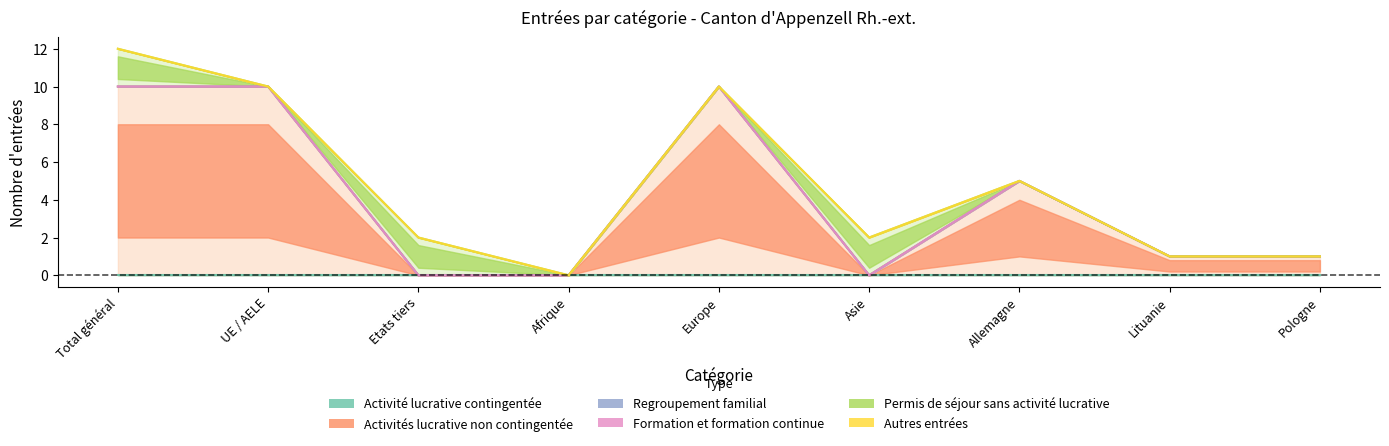

What is the difference between the second highest and minimum values in the Activités lucrative non contingentée series?

10